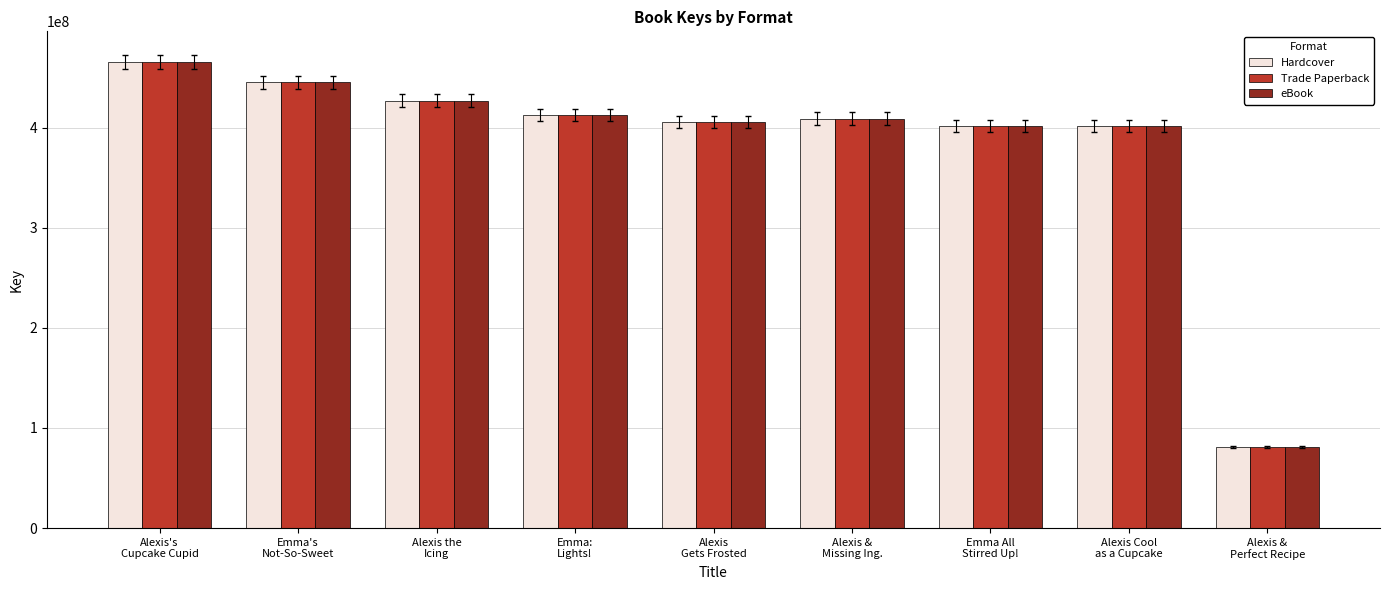

What is the average value of the Trade Paperback series?

383327245